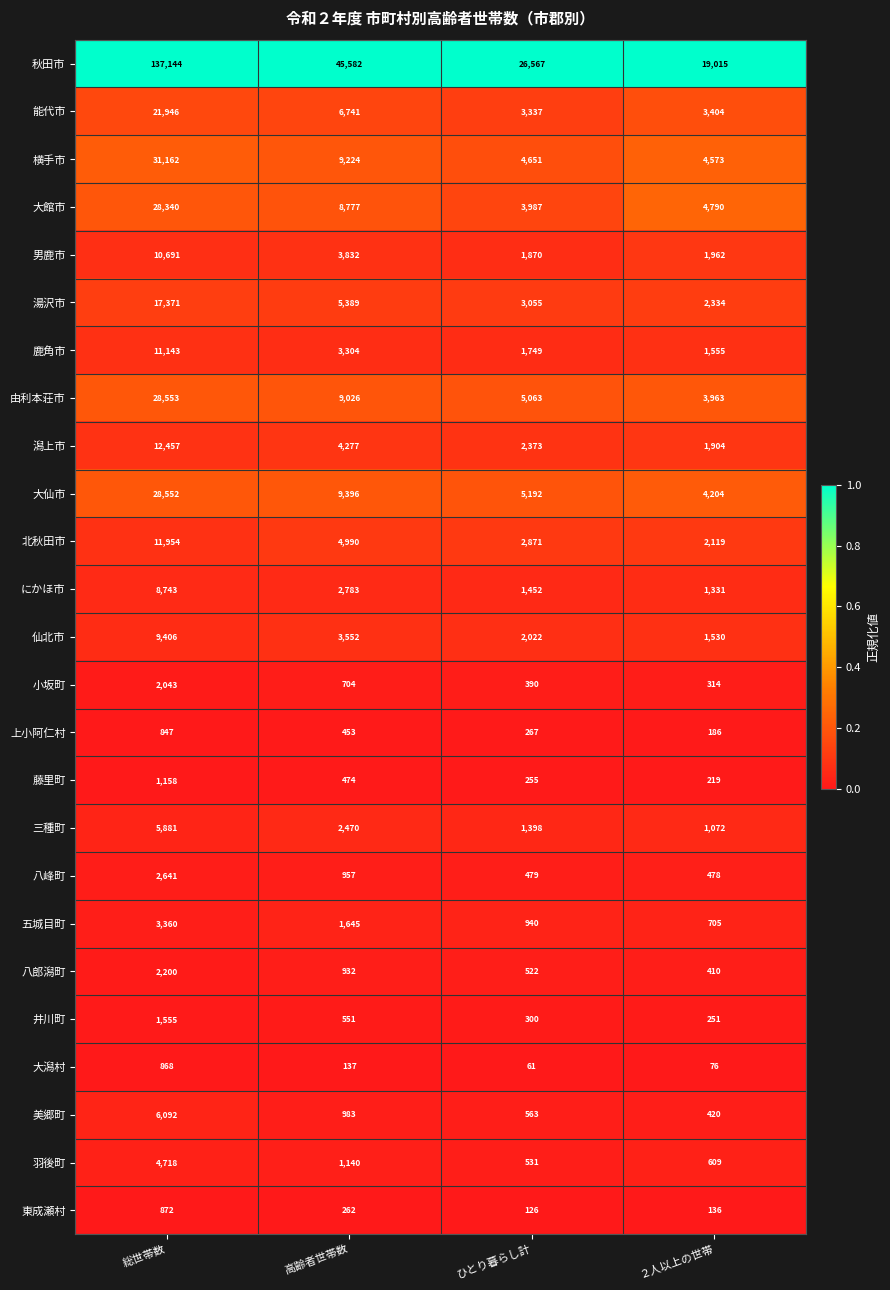

What is the maximum value shown in the chart?

137144